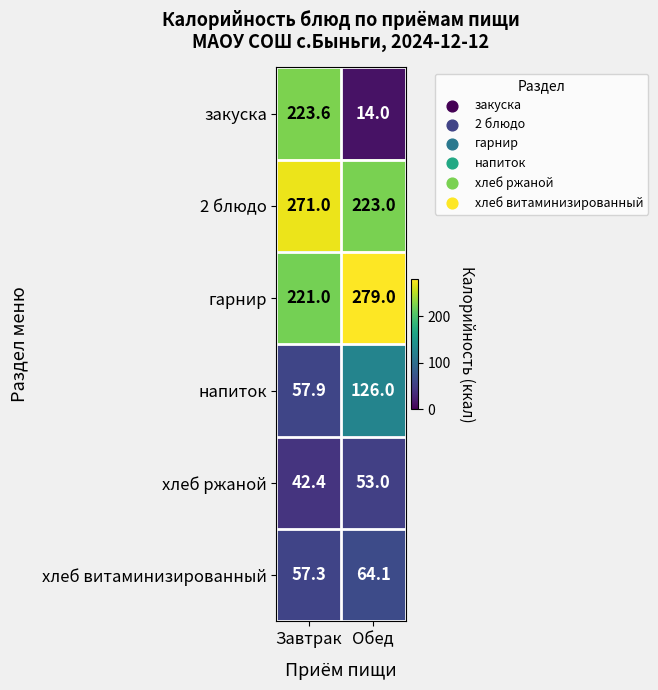

Count the number of categories in the chart.

2